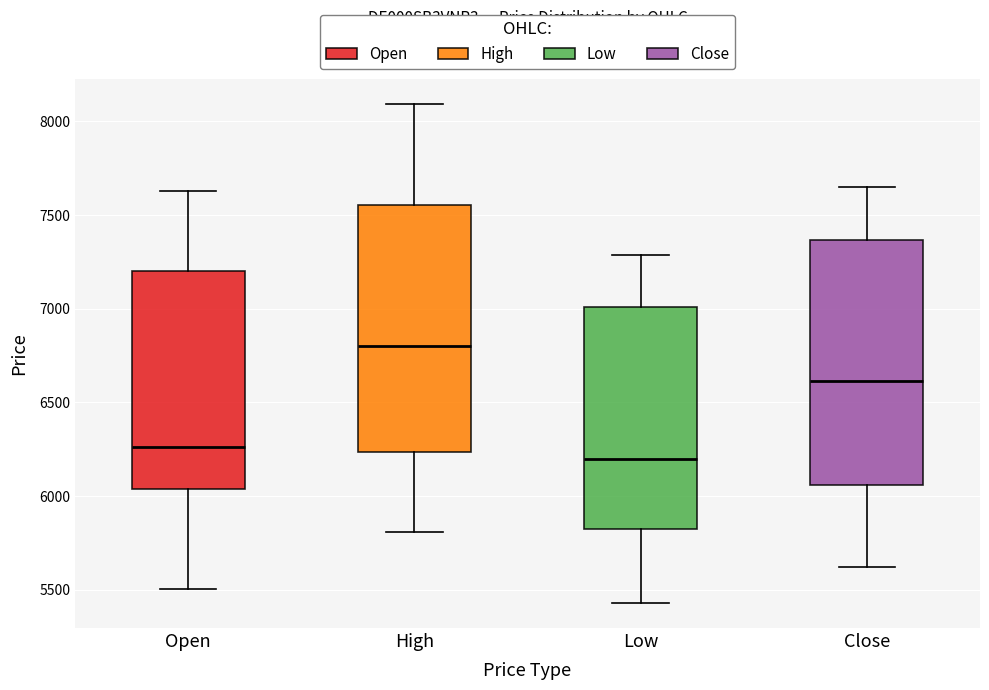

Reading left to right, transcribe this box plot: for each box, give where its median line is, the range the box spans, and where its two whiskers end, as read against the y-axis. The values are not printed on the chart, so give them approximately, as read against the axis.

Open: median 6250, box 6050 to 7200, whiskers 5500 to 7650
High: median 6800, box 6250 to 7550, whiskers 5800 to 8100
Low: median 6200, box 5850 to 7000, whiskers 5450 to 7300
Close: median 6600, box 6050 to 7350, whiskers 5650 to 7650